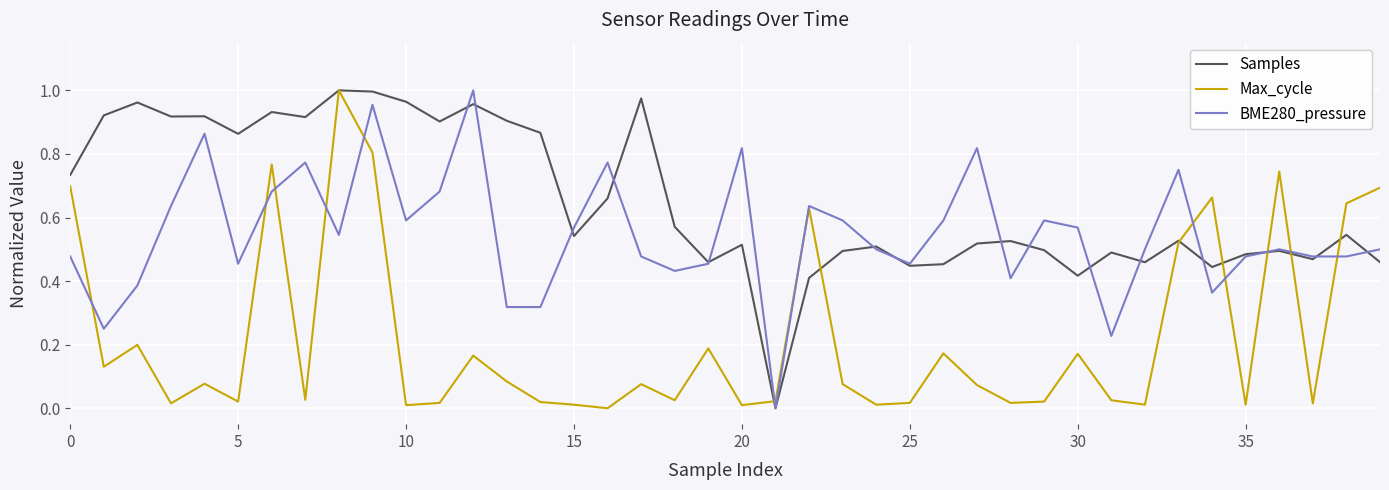

Does the chart have visible grid lines?

Yes